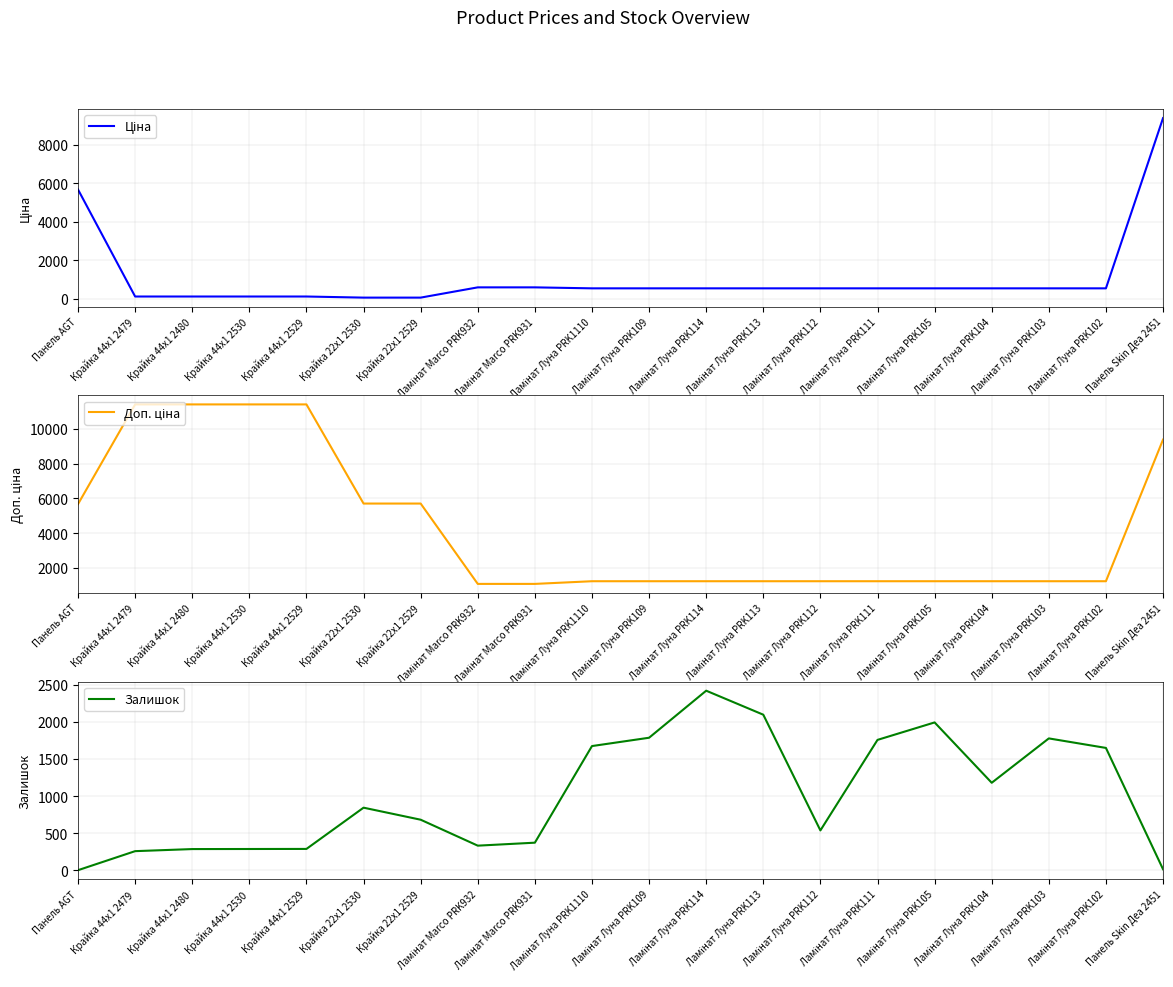

How many times do Доп. ціна and Залишок cross each other?

6